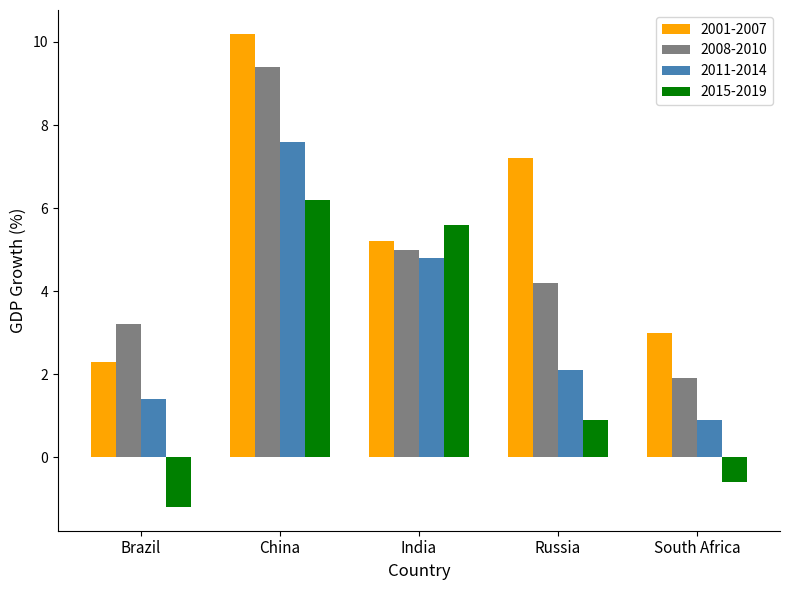

True or false: 2015-2019 has a value of 6.2 at China.

True